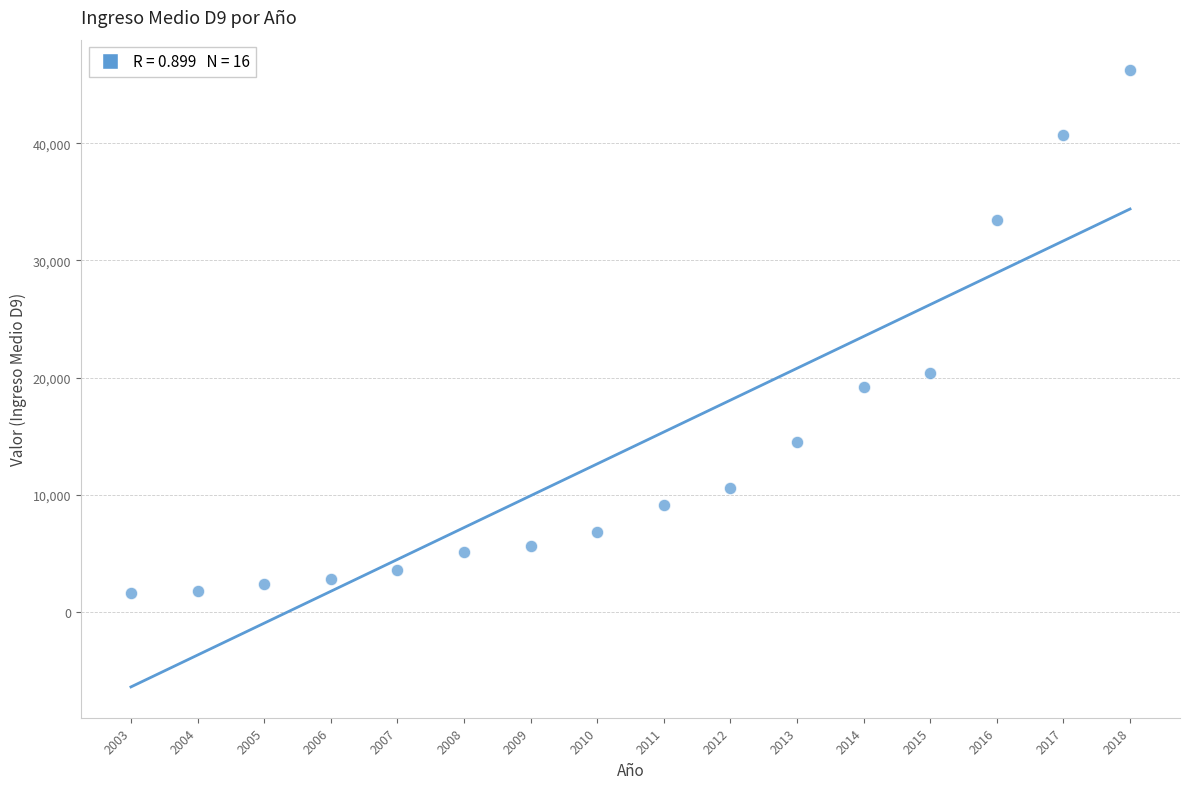

What is the range of X values (max minus min)?

15